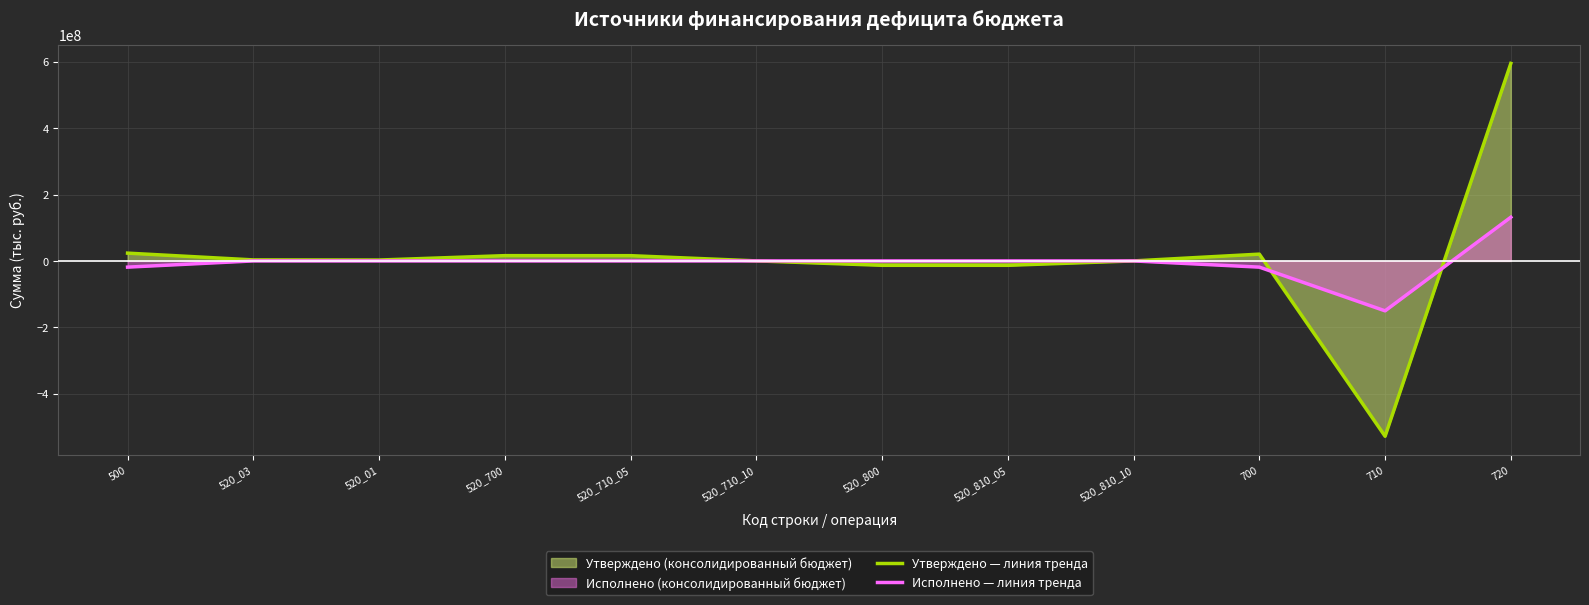

Rank the categories by Утверждено — линия тренда value from highest to lowest.

720, 500, 700, 520_700, 520_710_05, 520_03, 520_01, 520_710_10, 520_810_10, 520_800, 520_810_05, 710